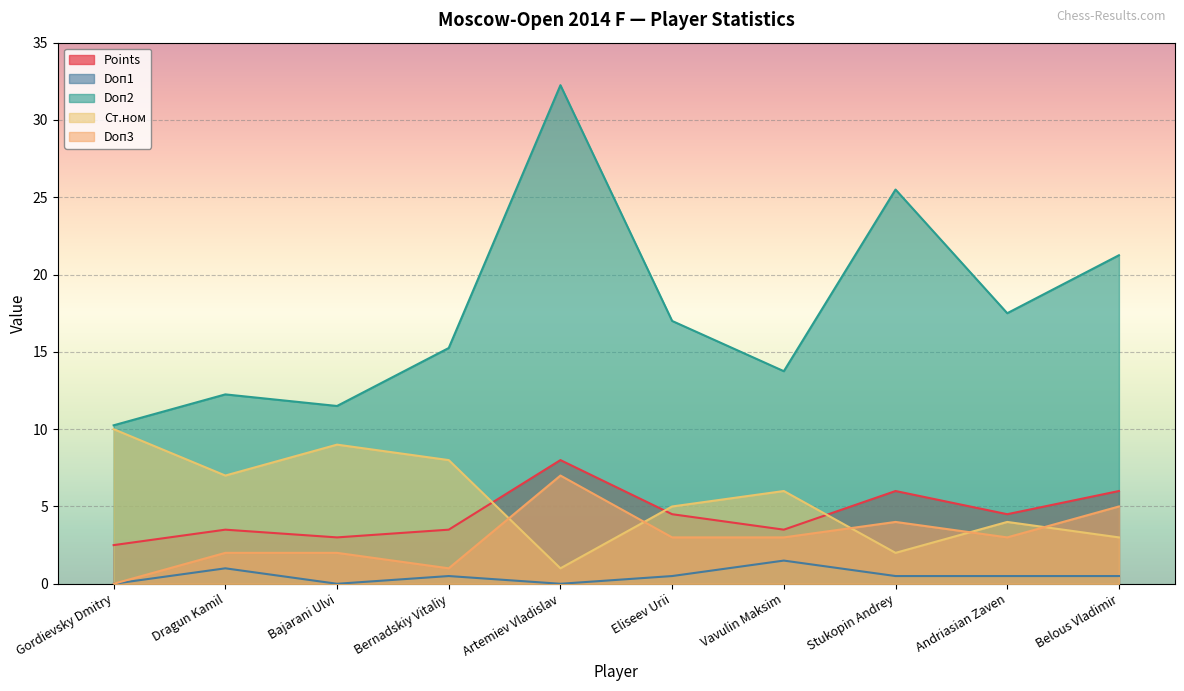

At which category does the chart reach its minimum across all series?

Gordievsky Dmitry